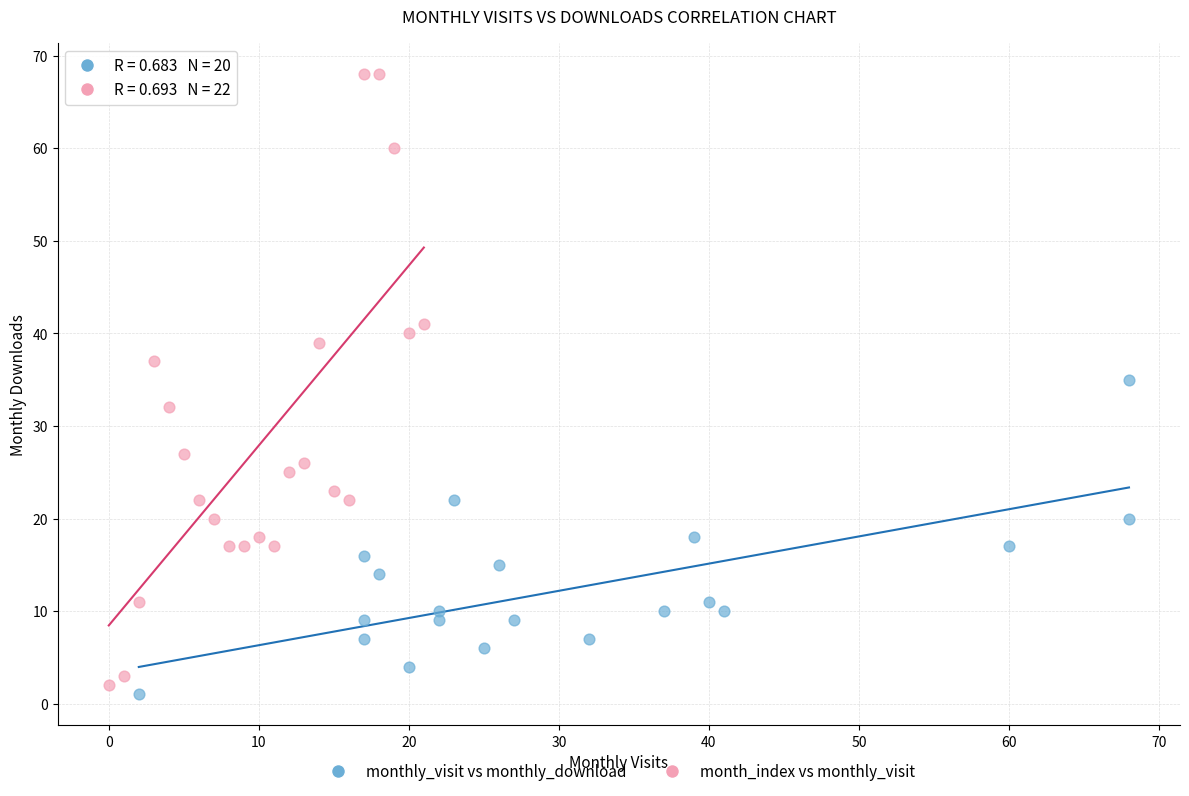

Which series reaches the maximum Y coordinate?

month_index vs monthly_visit